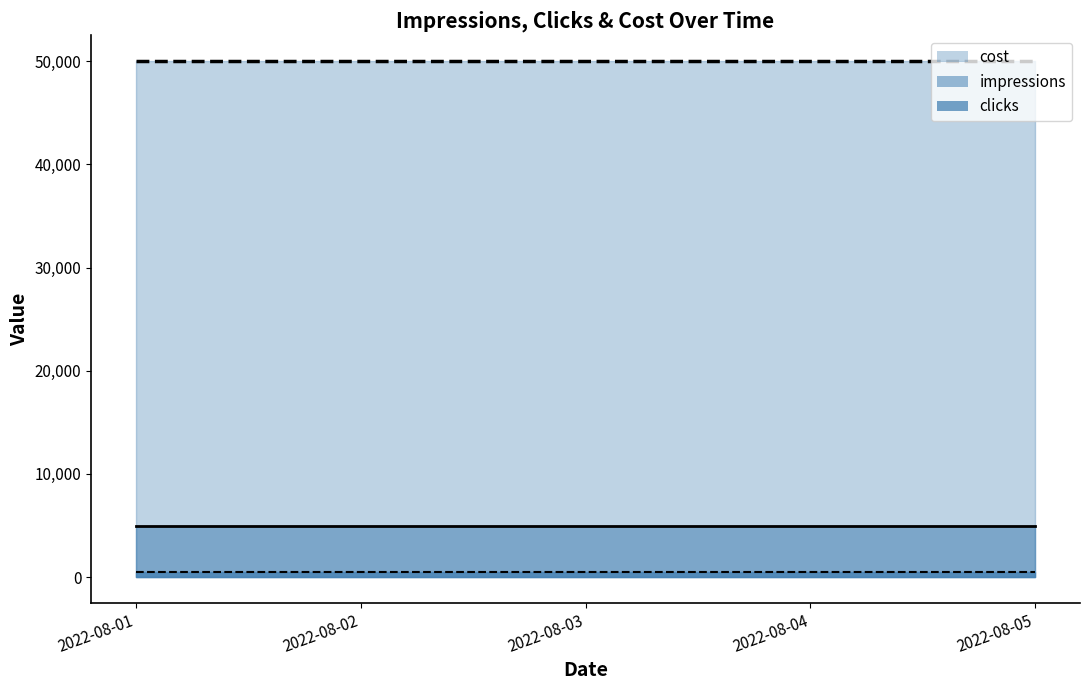

True or false: clicks has a value of 704 at 2022-08-01.

False